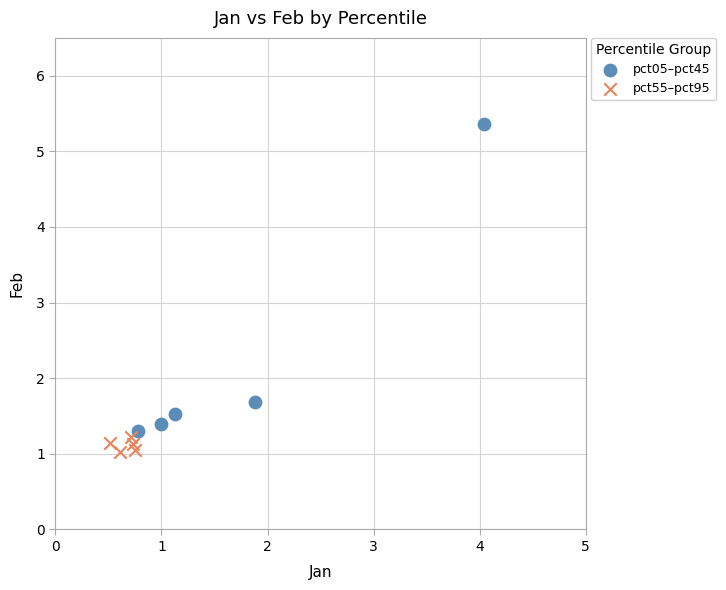

Which series reaches the minimum Y coordinate?

pct55–pct95